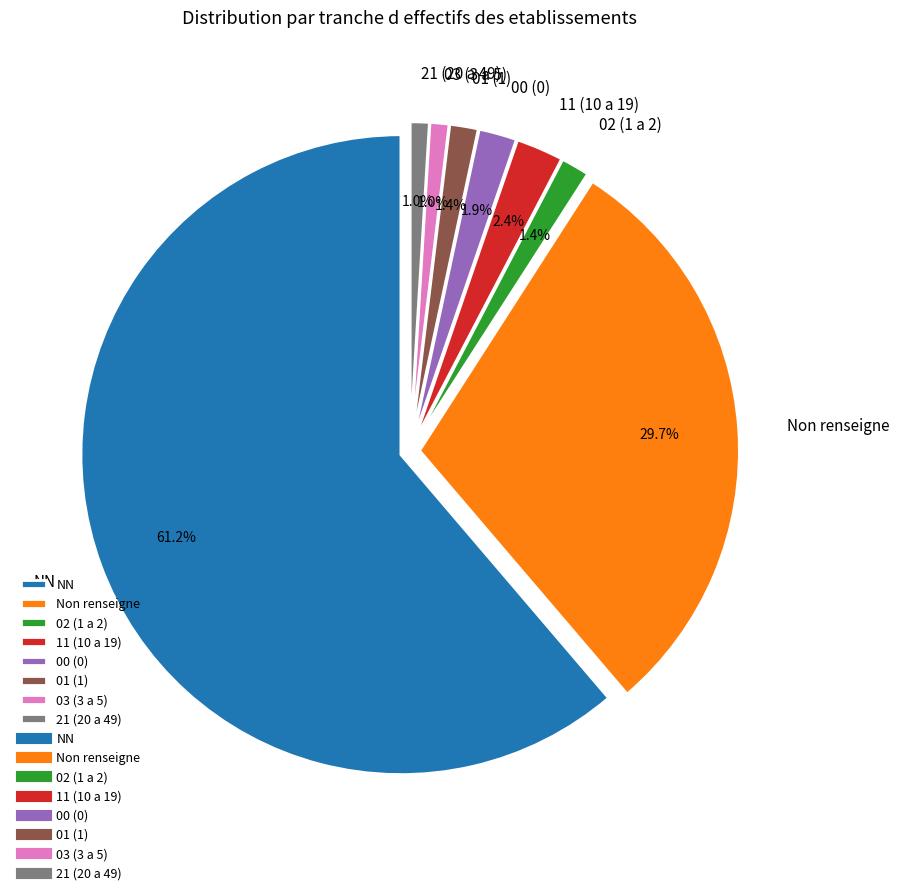

Which slice represents more than half of the pie?

NN